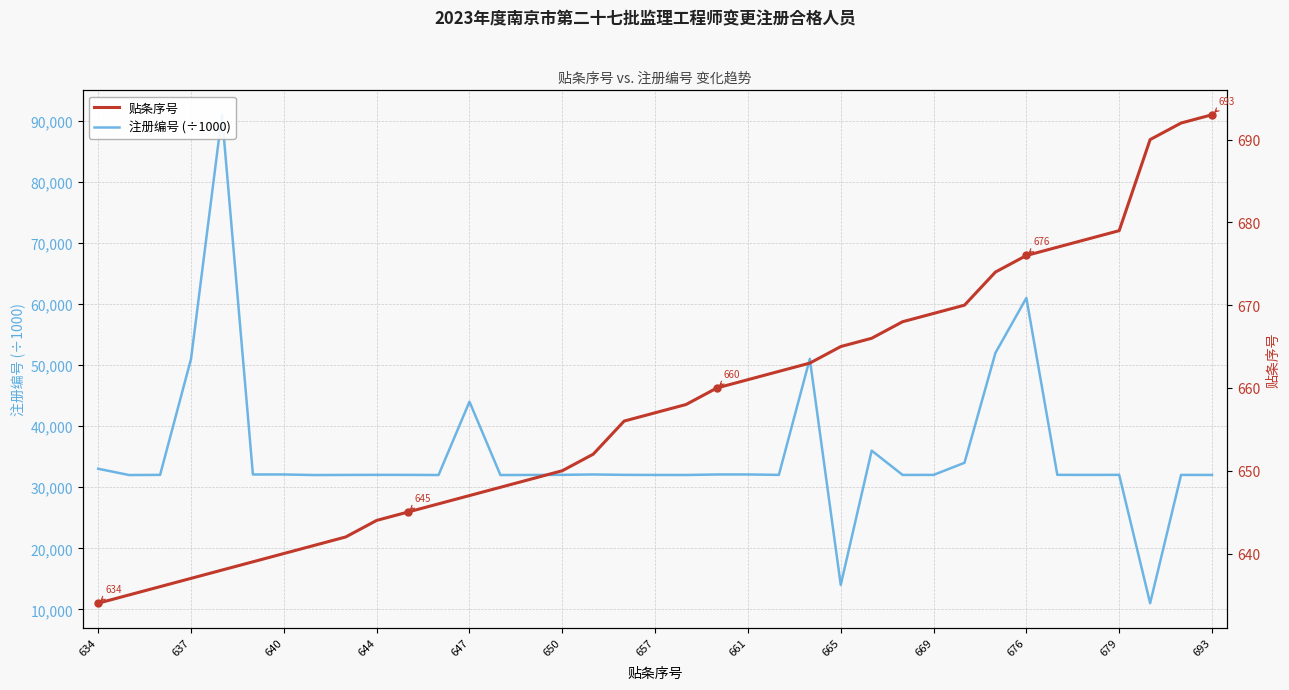

Between 665 and 23, which series saw the biggest shift?

注册编号 (÷1000)